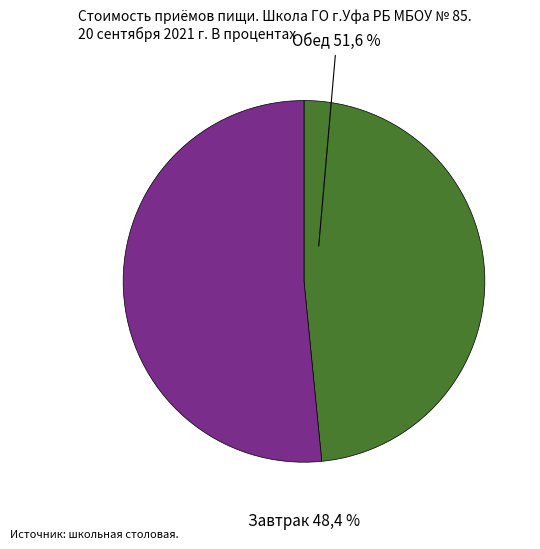

True or false: Обед accounts for 52% of the total.

True